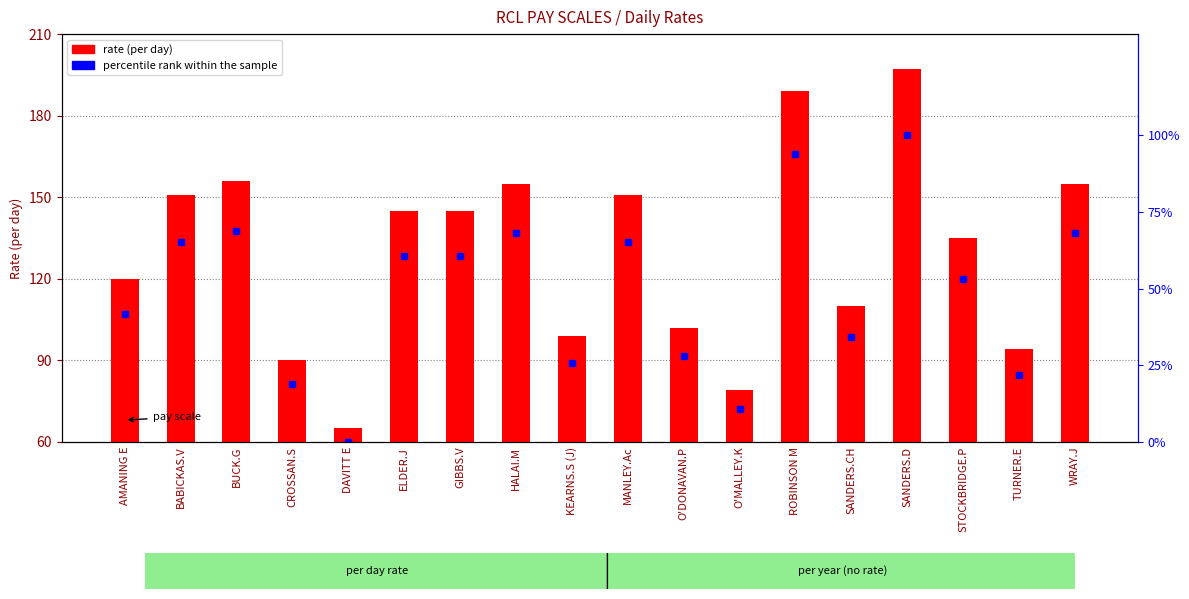

Where does the percentile rank within the sample series first go above 60?

BABICKAS.V